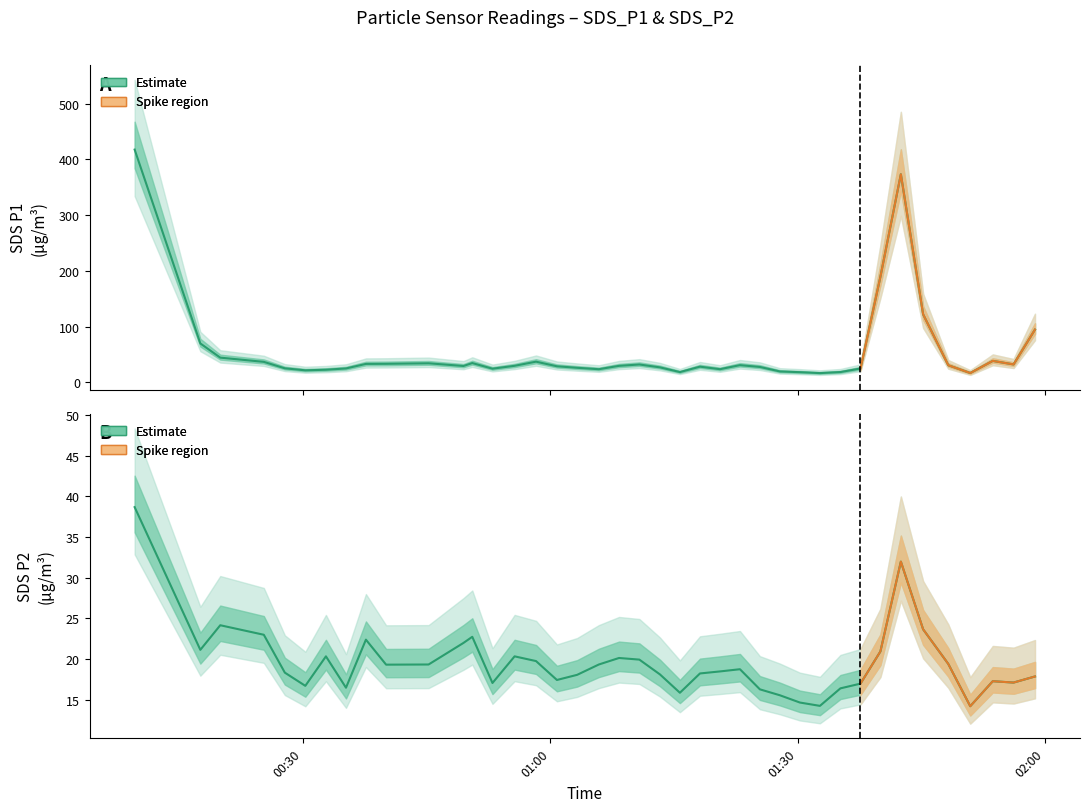

How many data points in SDS_P2 are above 18?

25